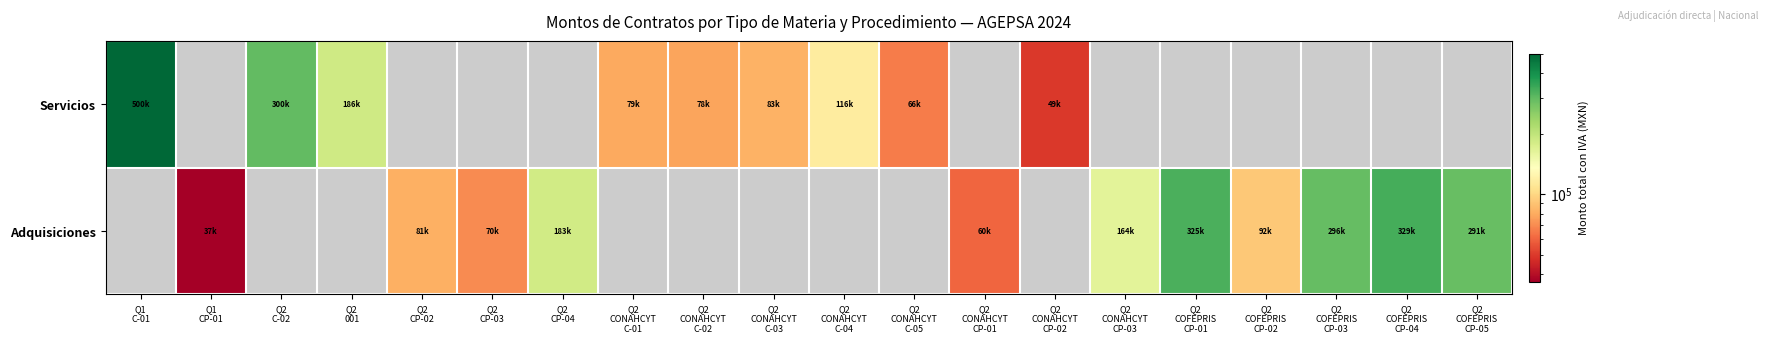

What is the lowest value of the Servicios series?

49342.5